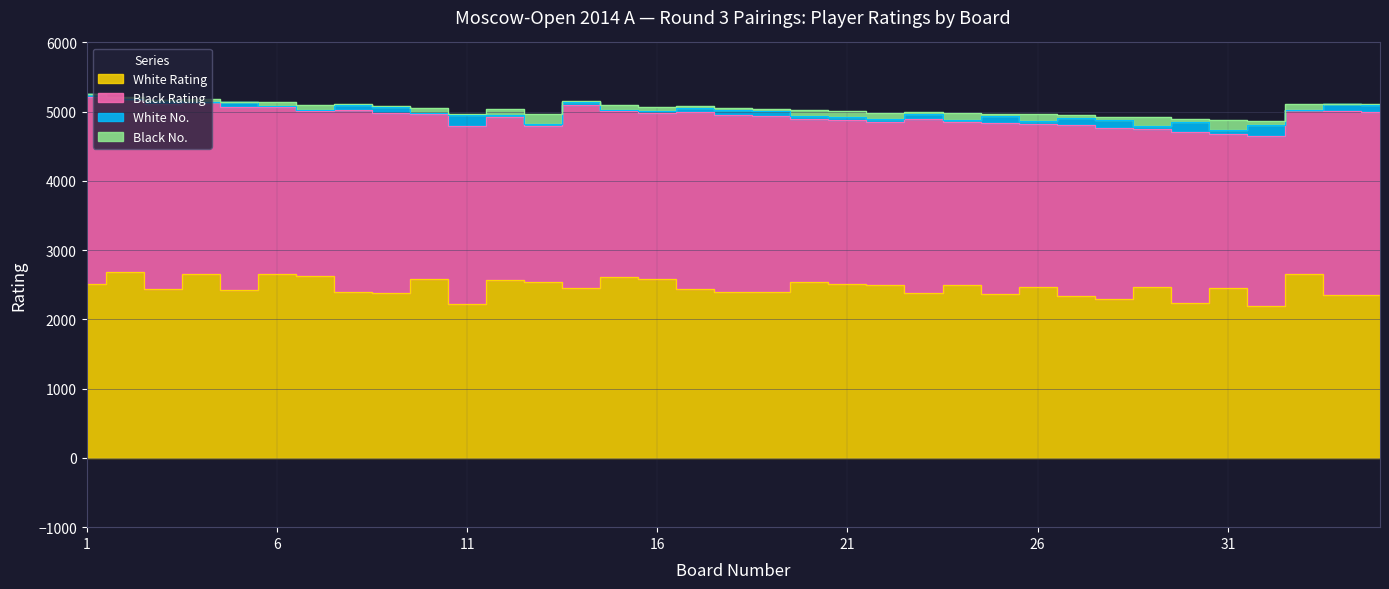

The value of Black No. at 32 is 48. True or false?

True